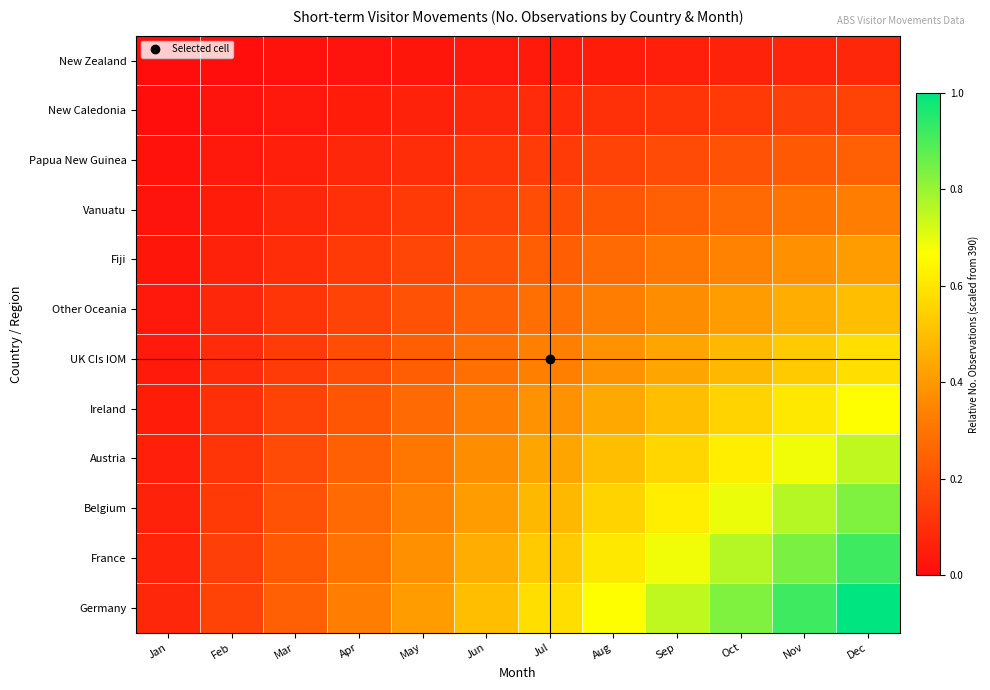

Which series has the largest total across all categories?

Germany